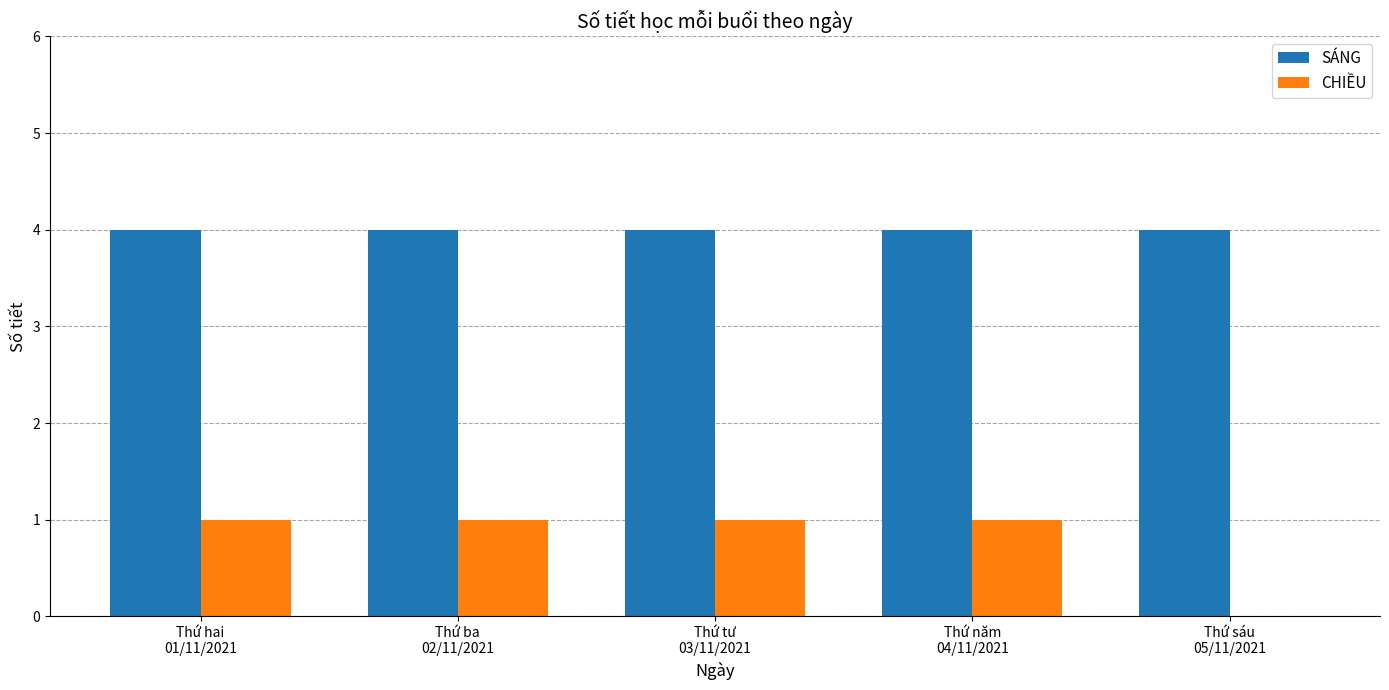

Reading left to right, what are all the values shown in this chart?

SÁNG: 4	4	4	4	4
CHIỀU: 1	1	1	1	0